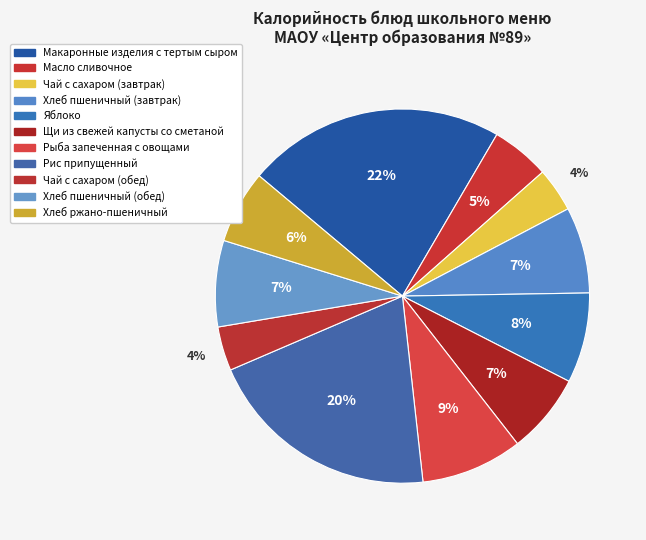

How many segments does this pie chart have?

11